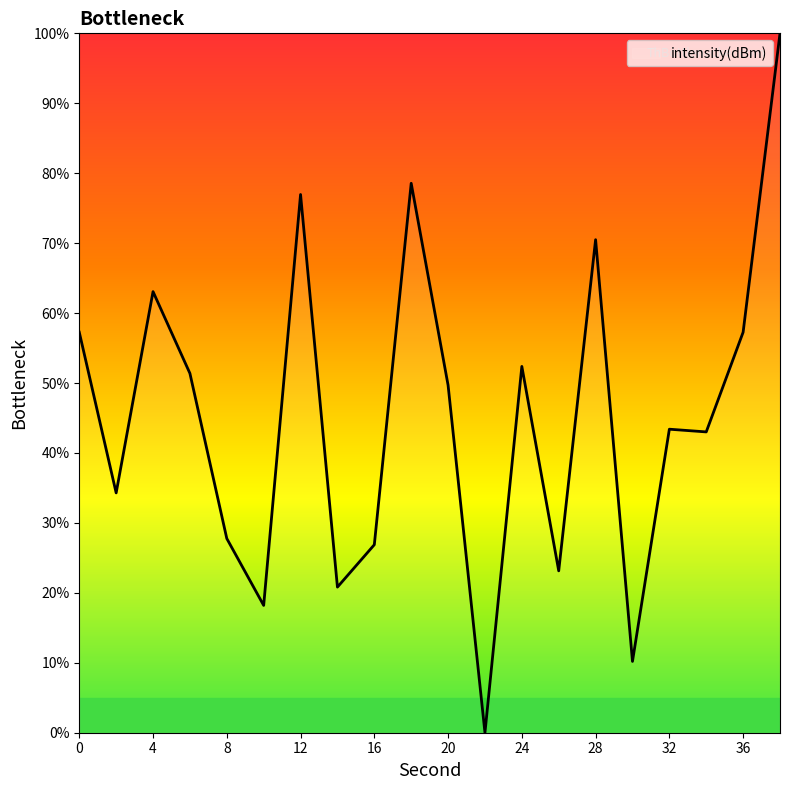

What is the difference between the maximum and minimum values?

100.0